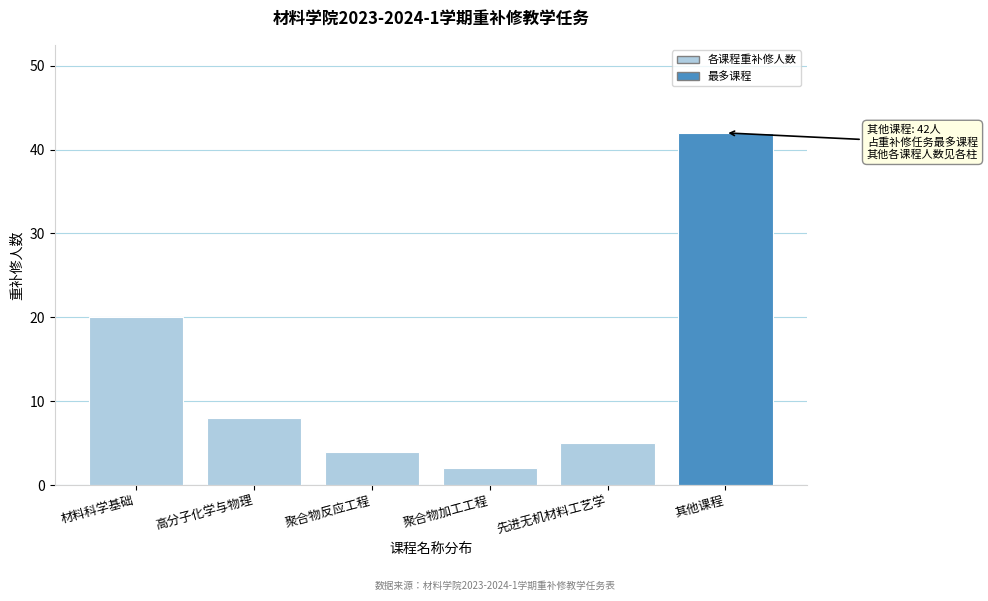

Reading left to right, transcribe all the data shown in this chart.

20	8	4	2	5	42